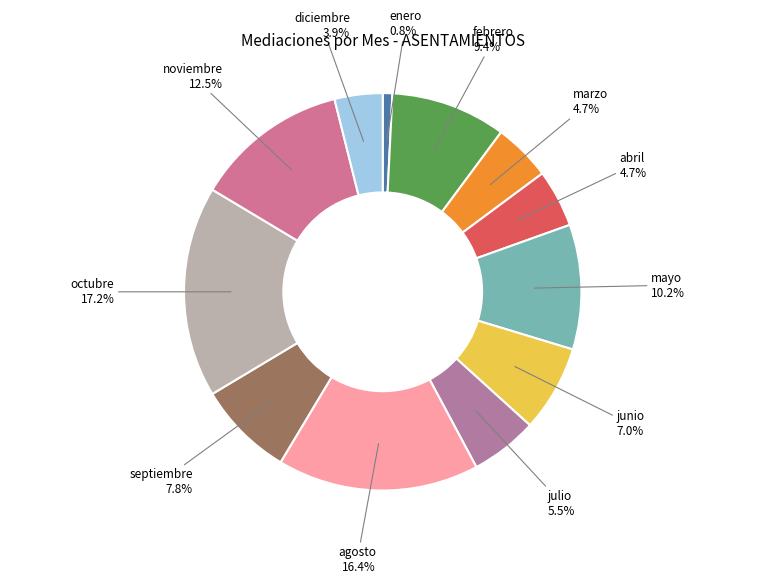

How many slices are in this pie chart?

12